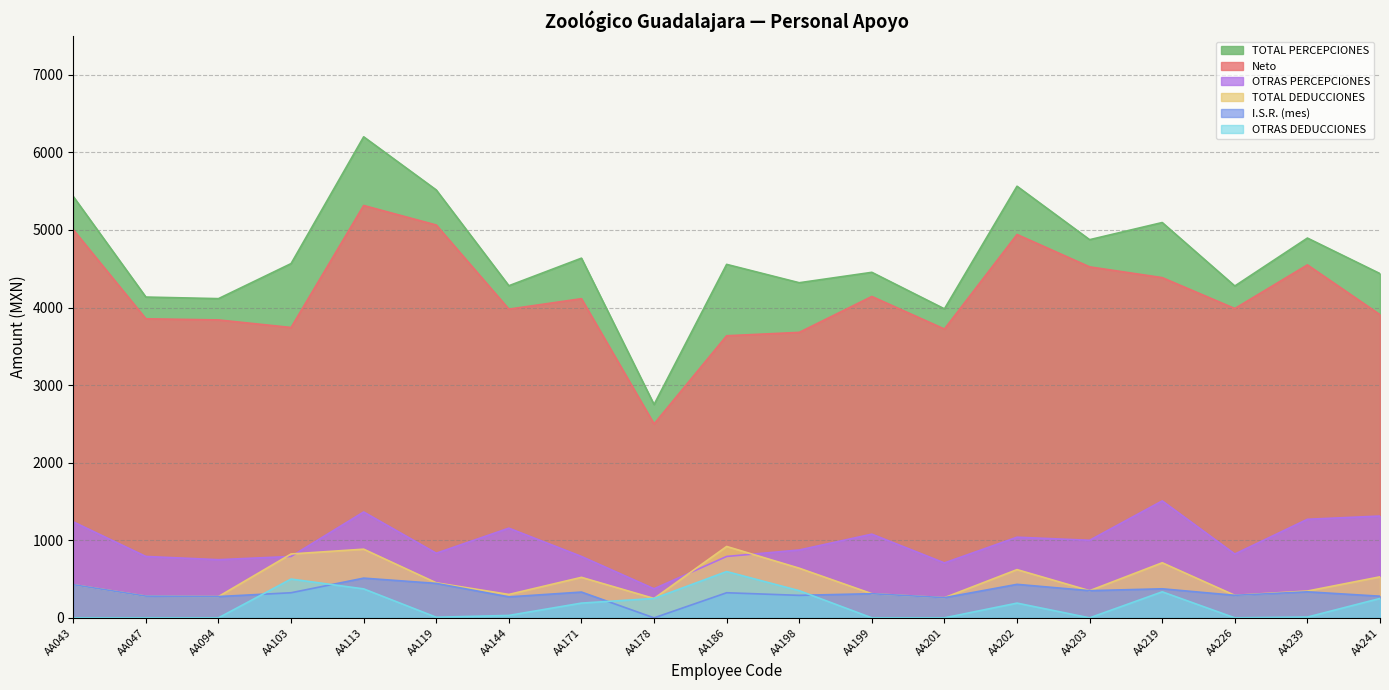

Which series changed the most between AA186 and AA239?

Neto